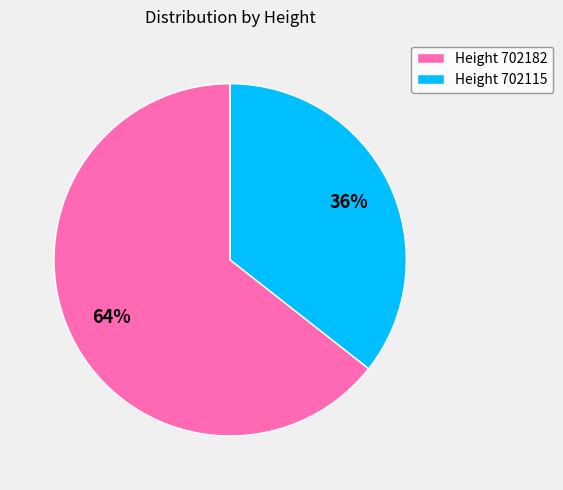

Is there any slice that represents more than half of the pie?

Yes